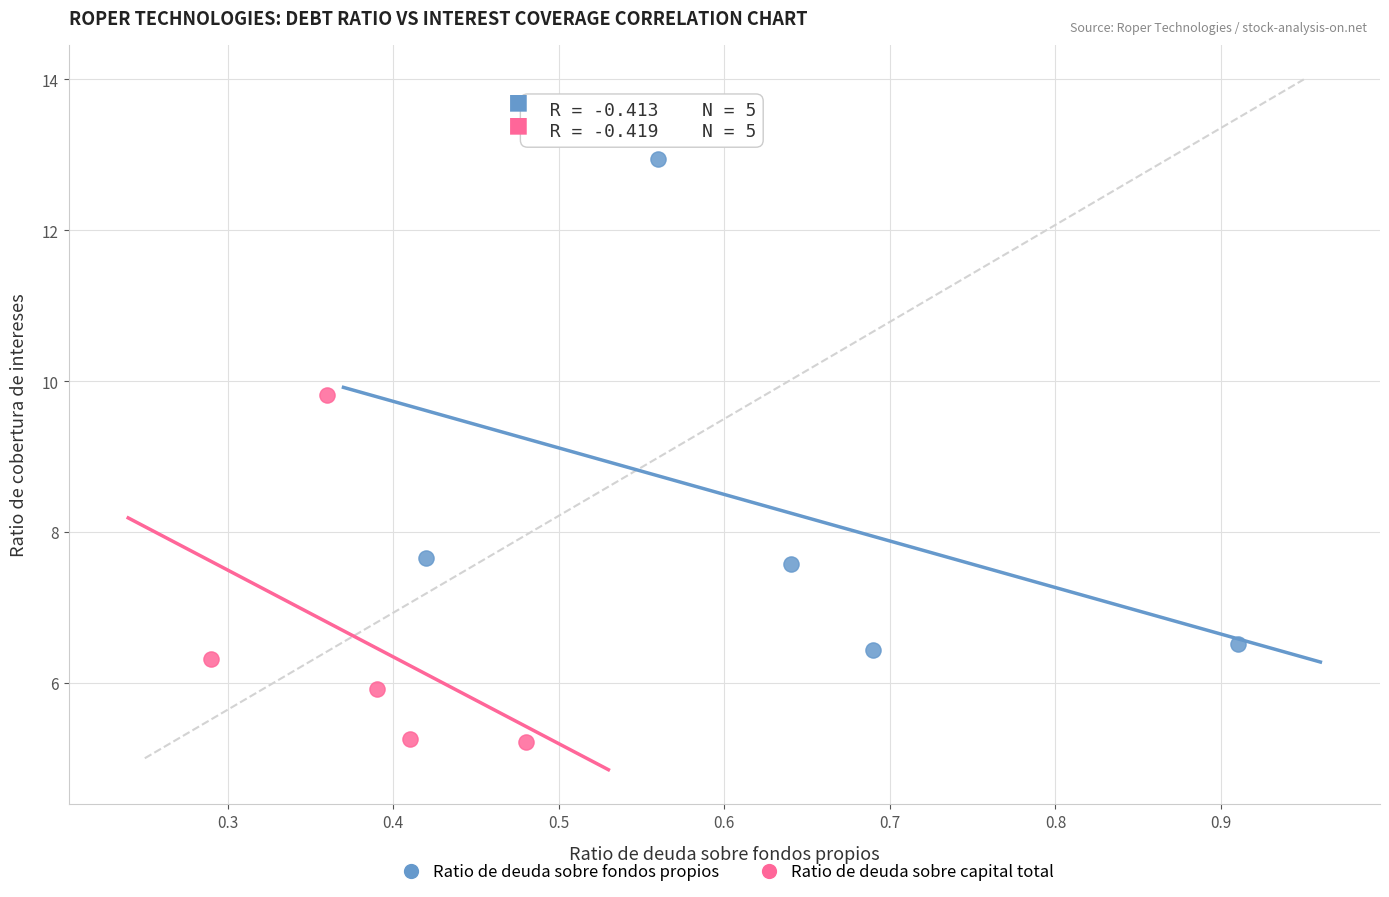

Which series contains the highest Y value?

Ratio de deuda sobre fondos propios